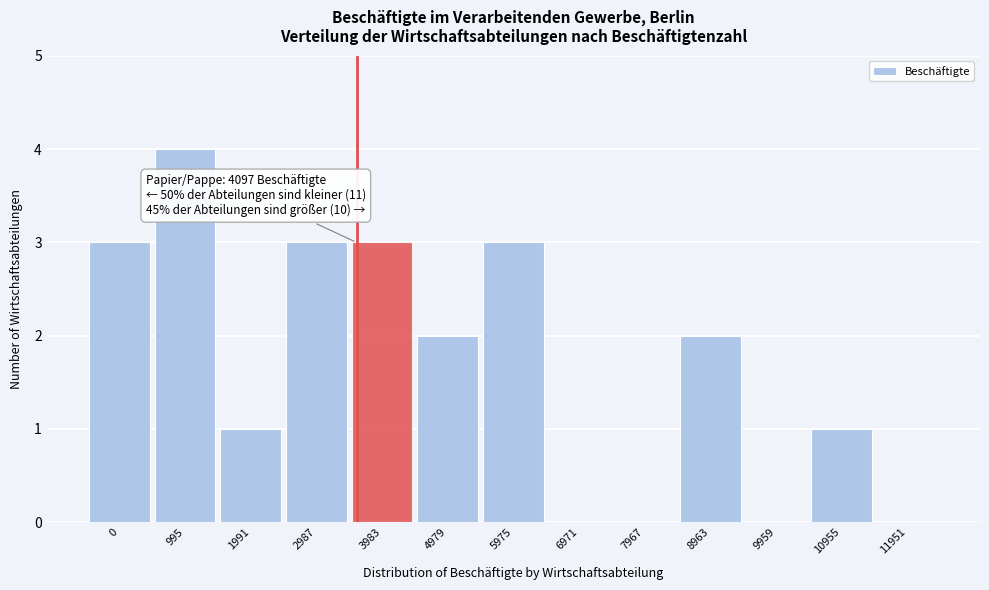

Reading right to left, transcribe all the data shown in this chart.

11951=0	10955=1	9959=0	8963=2	7967=0	6971=0	5975=3	4979=2	3983=3	2987=3	1991=1	995=4	0=3